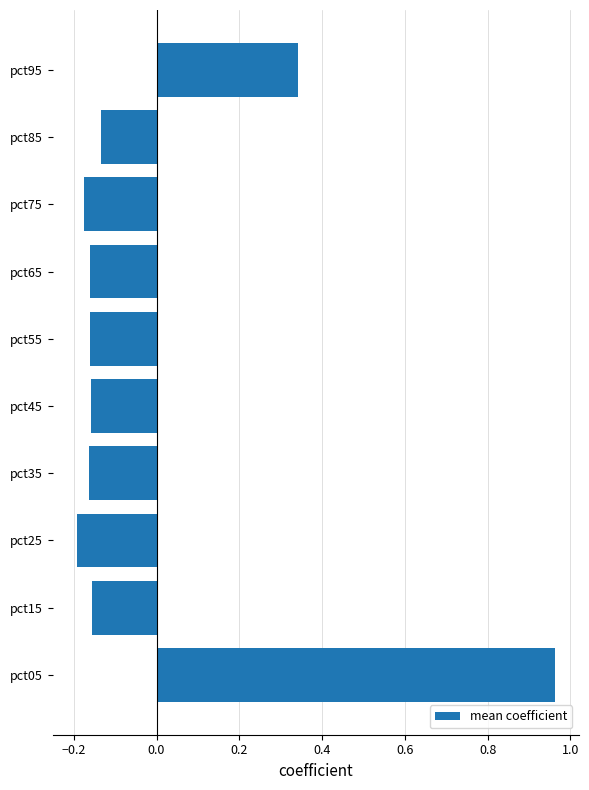

Which label corresponds to the largest value in the chart?

pct05